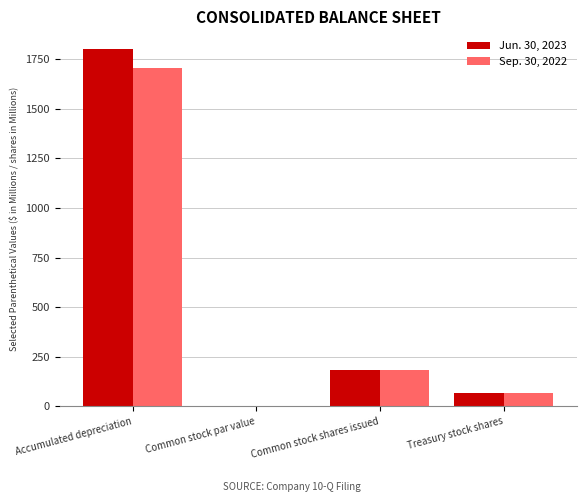

What is the sum of the Jun. 30, 2023 values at Accumulated depreciation and Common stock shares issued?

1980.0